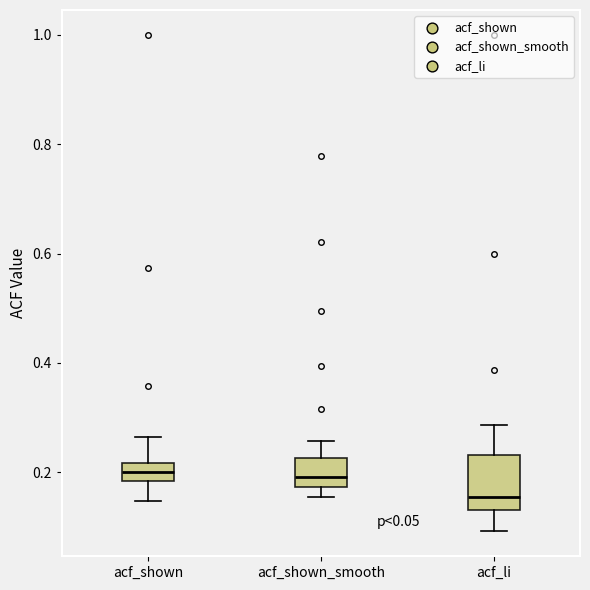

Reading left to right, read every box against the y-axis: the position of its median line, the range the box covers, and the ends of its whiskers. The values are not printed on the chart, so give them approximately, as read against the axis.

acf_shown: median 0.20, box 0.18 to 0.22, whiskers 0.14 to 0.26
acf_shown_smooth: median 0.20, box 0.18 to 0.22, whiskers 0.16 to 0.26
acf_li: median 0.16, box 0.14 to 0.24, whiskers 0.10 to 0.28